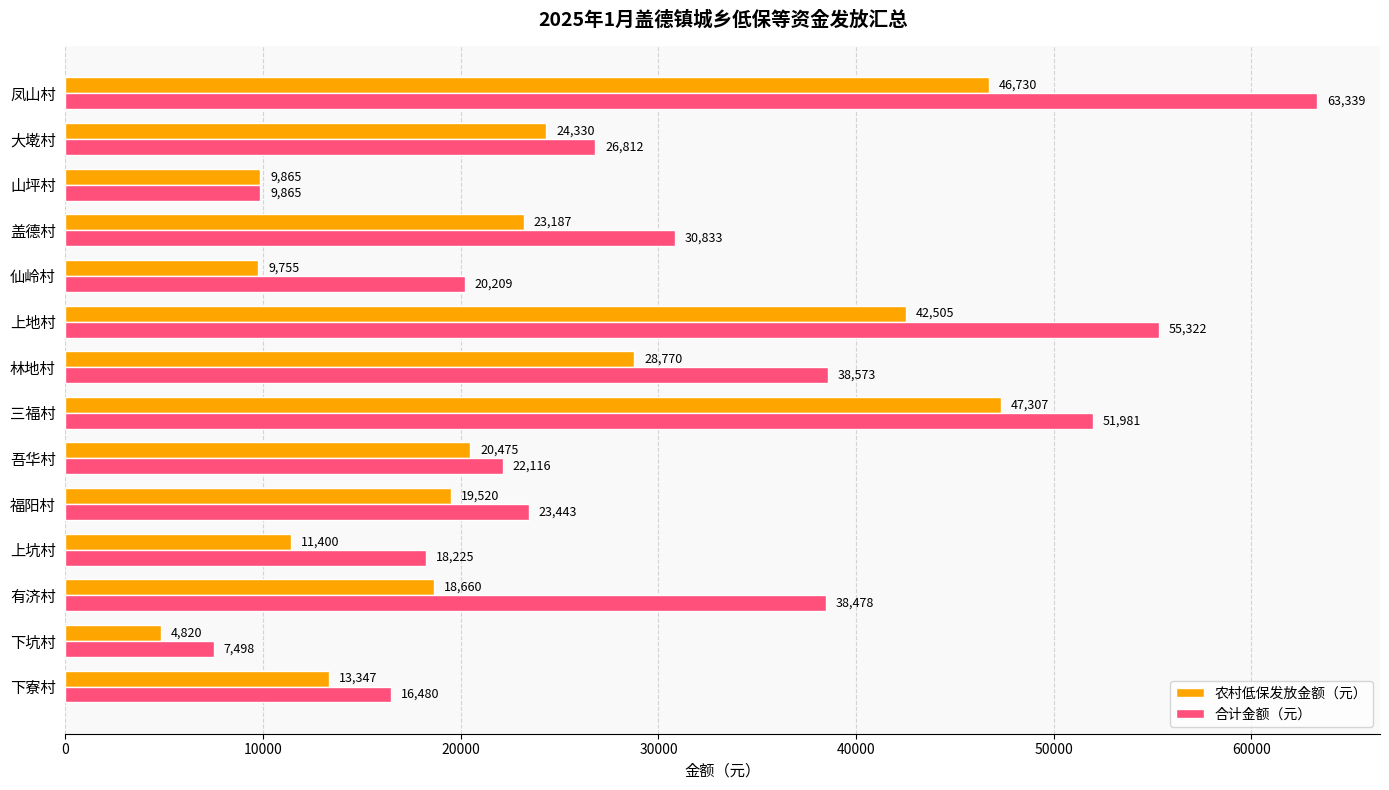

List the series in order of their peak value, lowest first.

农村低保发放金额（元）, 合计金额（元）